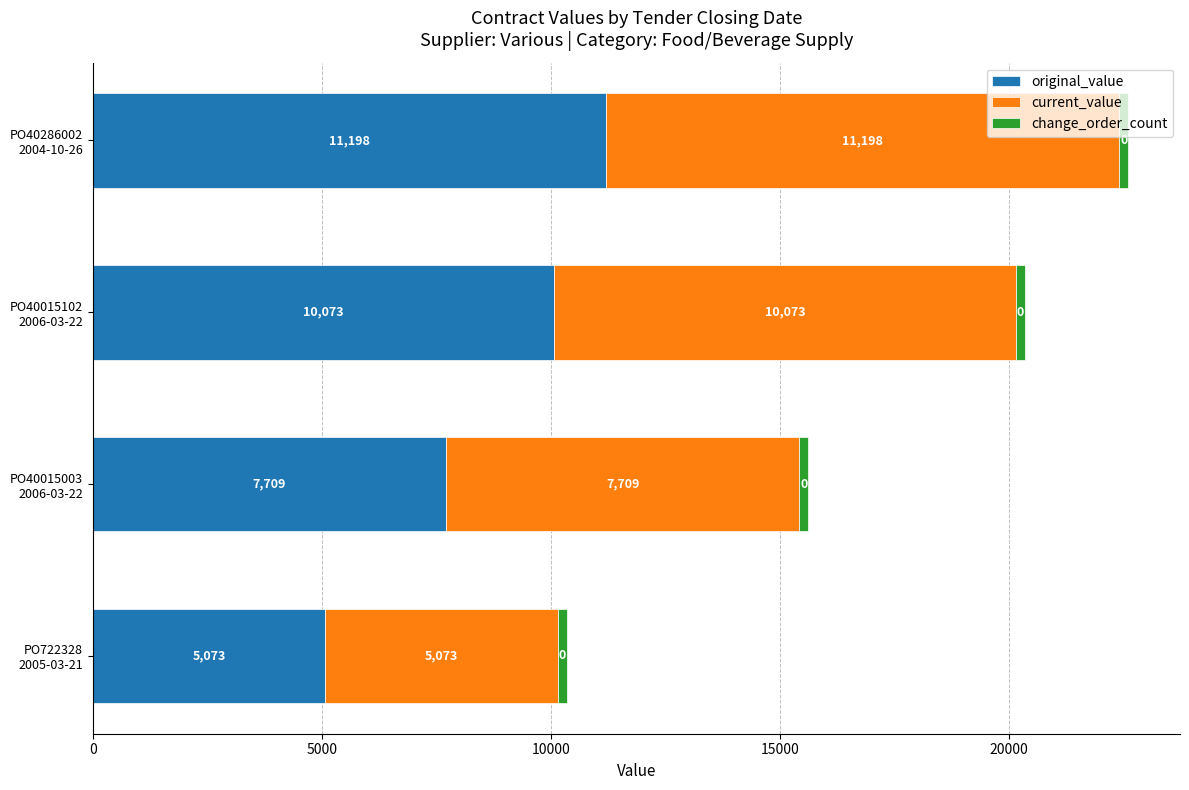

At which category is the sum across all series the highest?

PO40286002
2004-10-26